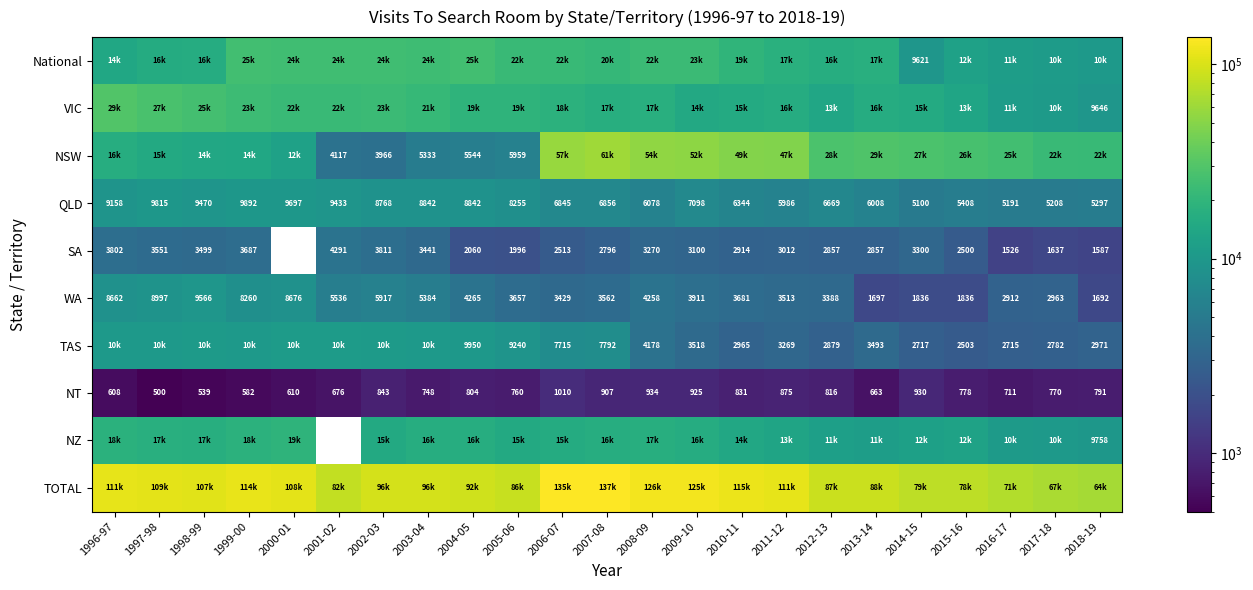

List the labels in order of NT value, smallest first.

1997-98, 1998-99, 1999-00, 1996-97, 2000-01, 2013-14, 2001-02, 2016-17, 2003-04, 2005-06, 2017-18, 2015-16, 2018-19, 2004-05, 2012-13, 2010-11, 2002-03, 2011-12, 2007-08, 2009-10, 2014-15, 2008-09, 2006-07